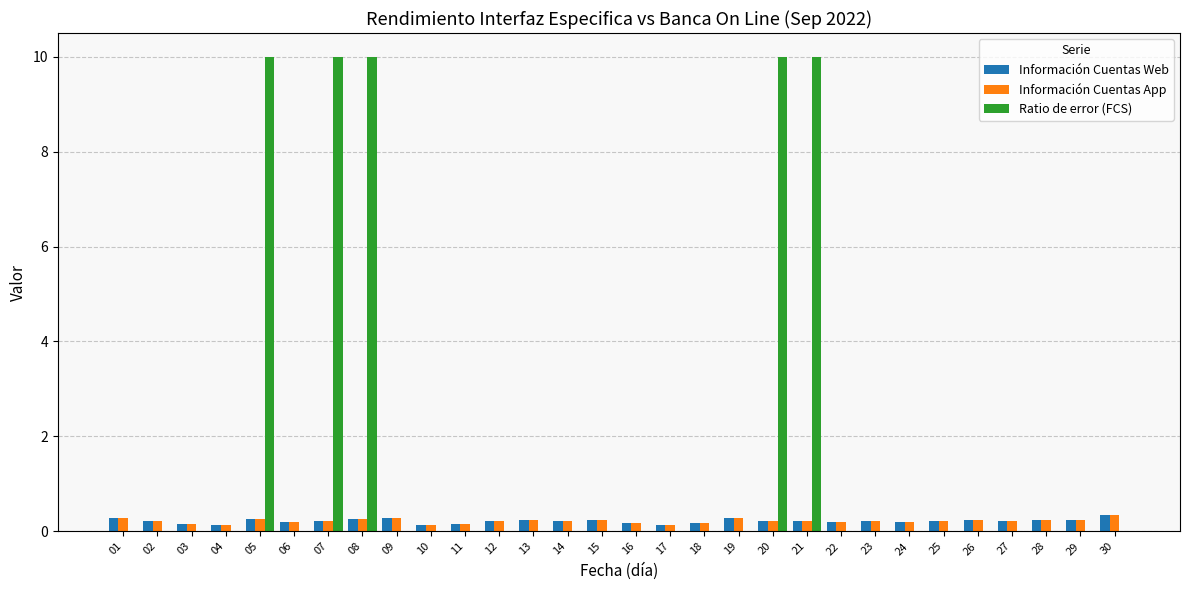

The value of Información Cuentas Web at 11 is 0.1. True or false?

True